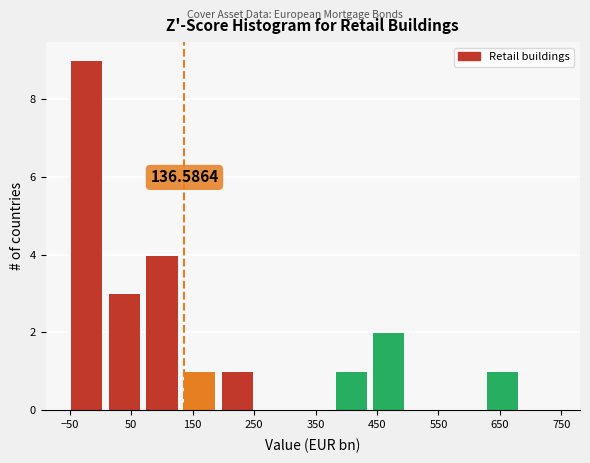

Over which range of the x-axis is the bar tallest?

-50 to 10